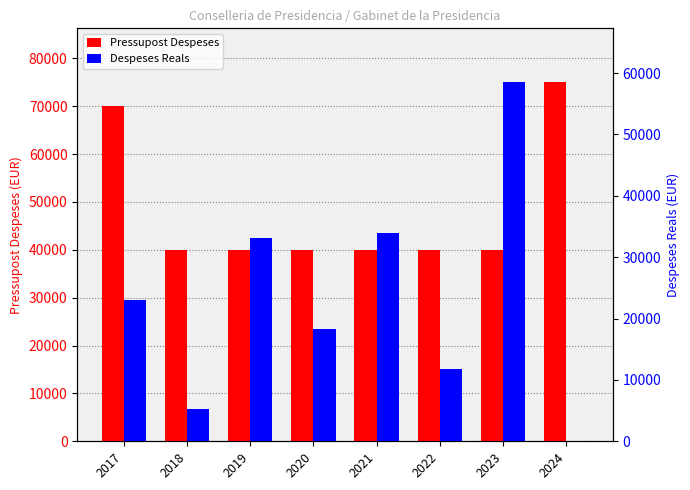

Reading left to right, what are all the values shown in this chart?

Pressupost Despeses: 2017=70000.0	2018=40000.0	2019=40000.0	2020=40000.0	2021=40000.0	2022=40000.0	2023=40000.0	2024=75000.0
Despeses Reals: 2017=23007.6	2018=5224.4	2019=33143.0	2020=18240.2	2021=33924.4	2022=11787.7	2023=58509.9	2024=0.0